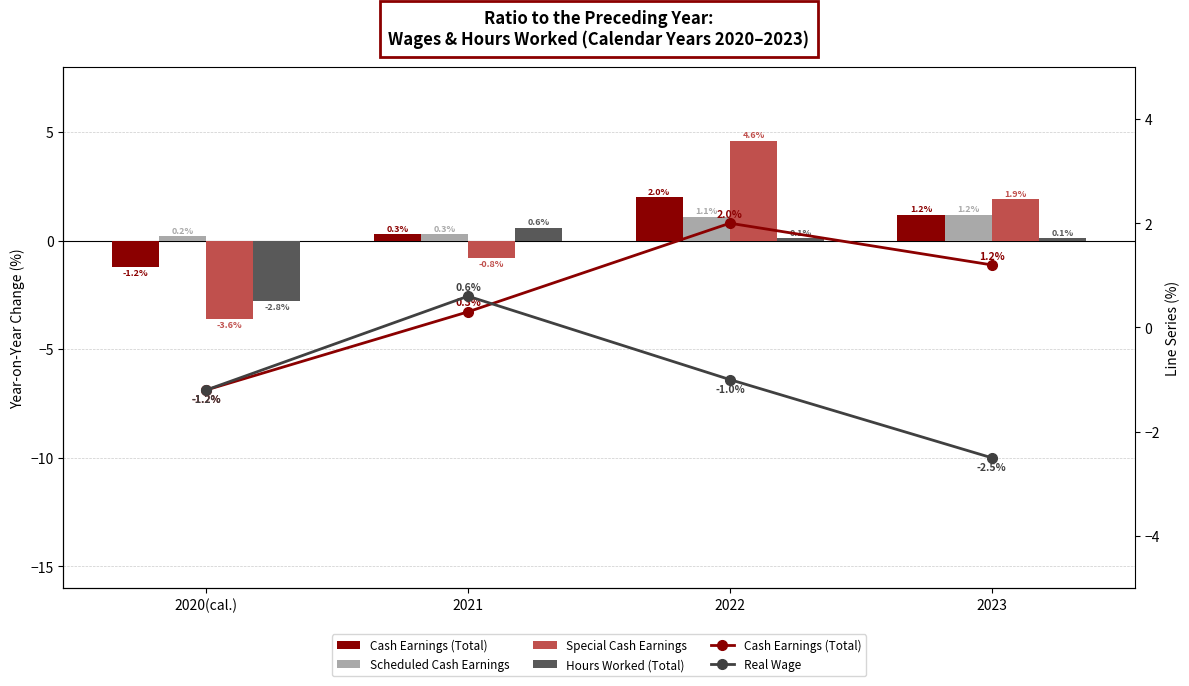

What is the sum of the Hours Worked (Total) values at 2022 and 2021?

0.7